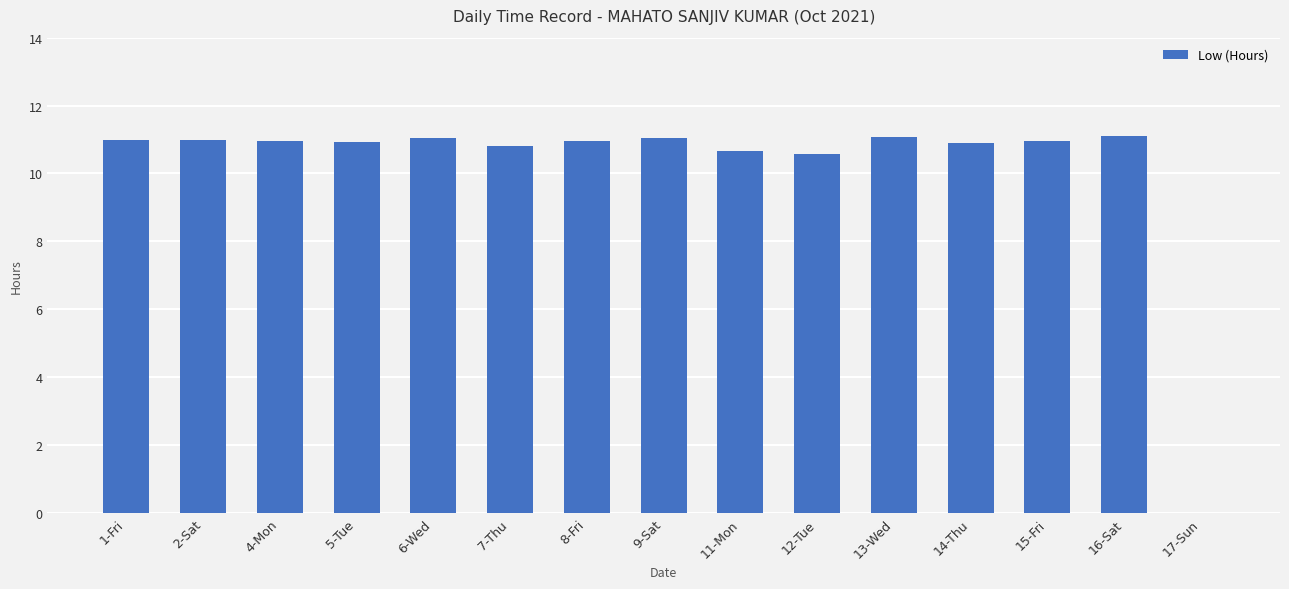

True or false: the data shows 10.8 at 7-Thu.

True